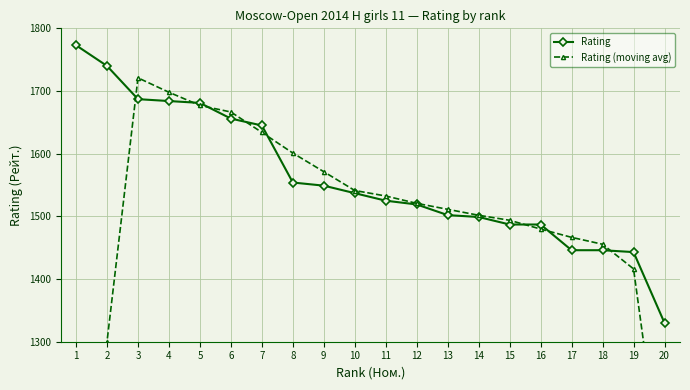

What is the value of the Rating point at the 12th from the left?

1519